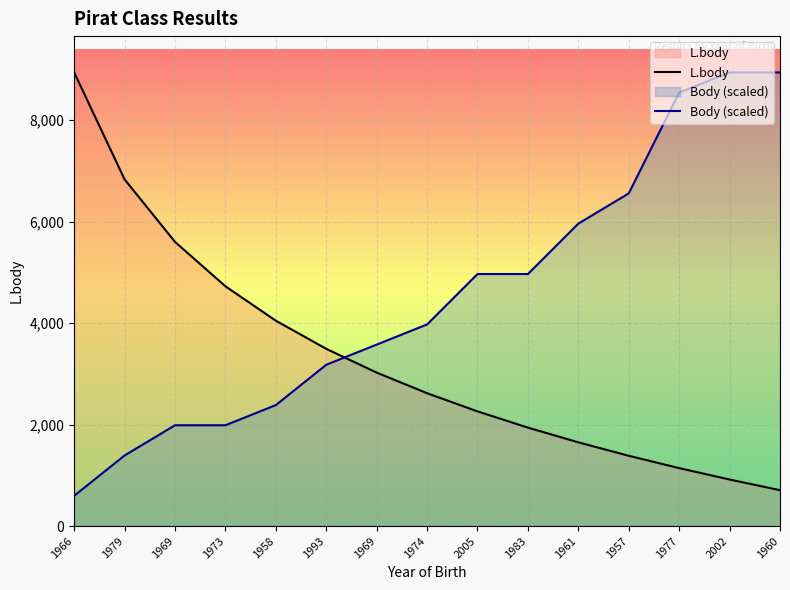

Between 1969 and 1977, which is larger?

1969